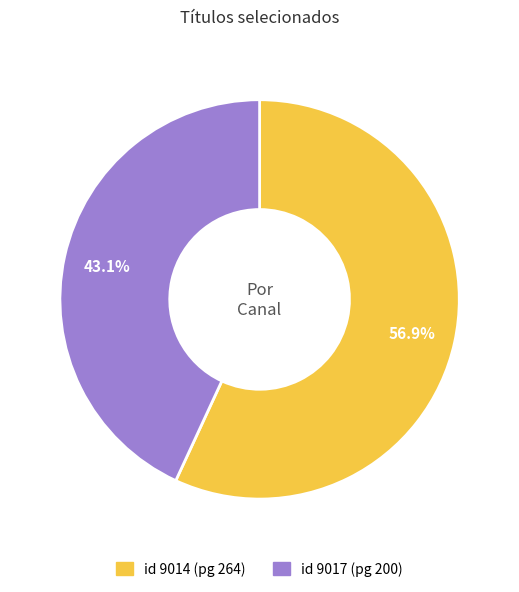

Is there any slice that represents more than half of the pie?

Yes